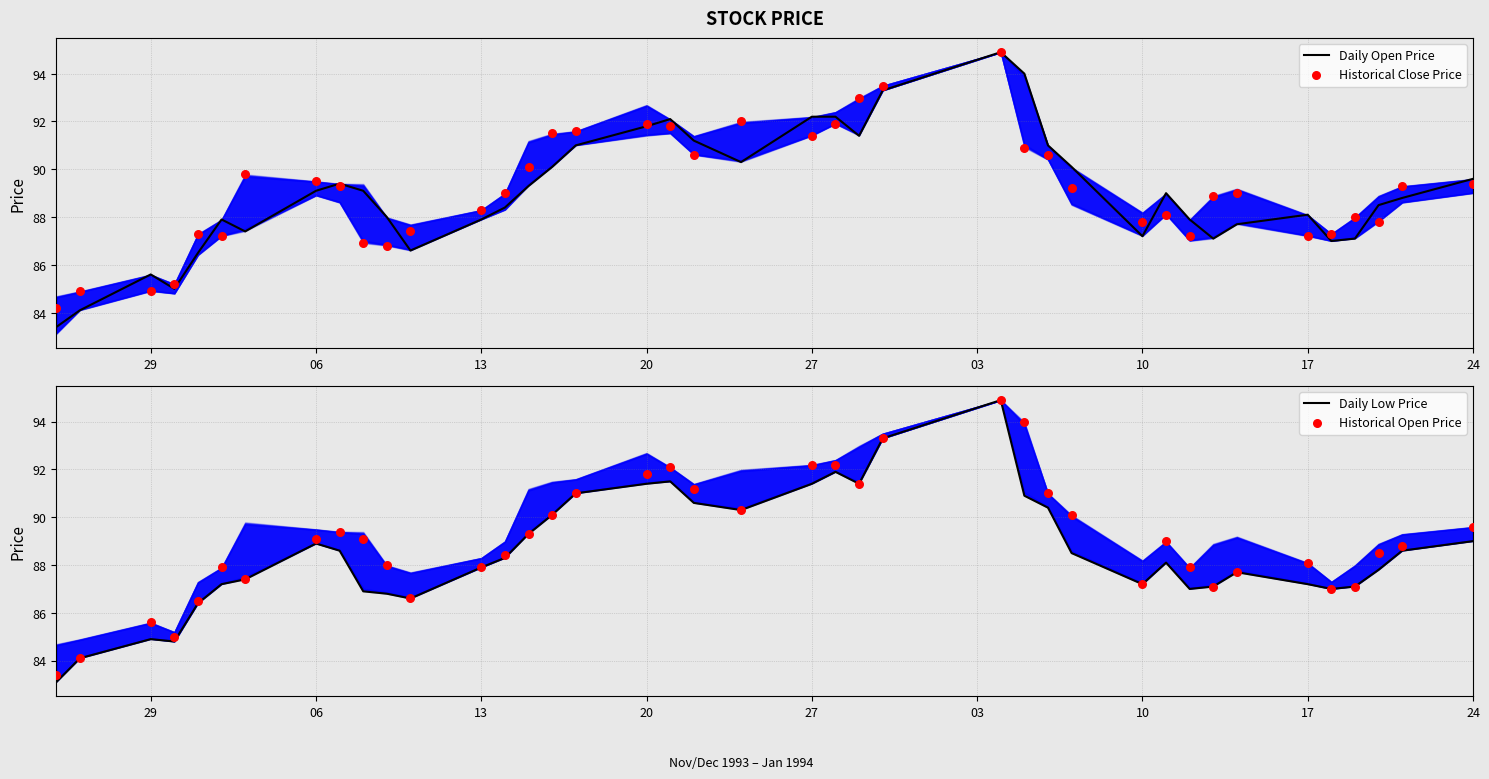

Which series has the widest spread of Y values?

Daily Low Price